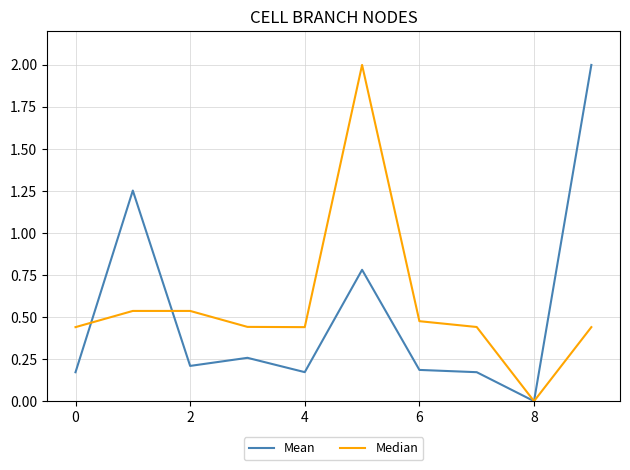

What is the maximum value shown in the chart?

2.0